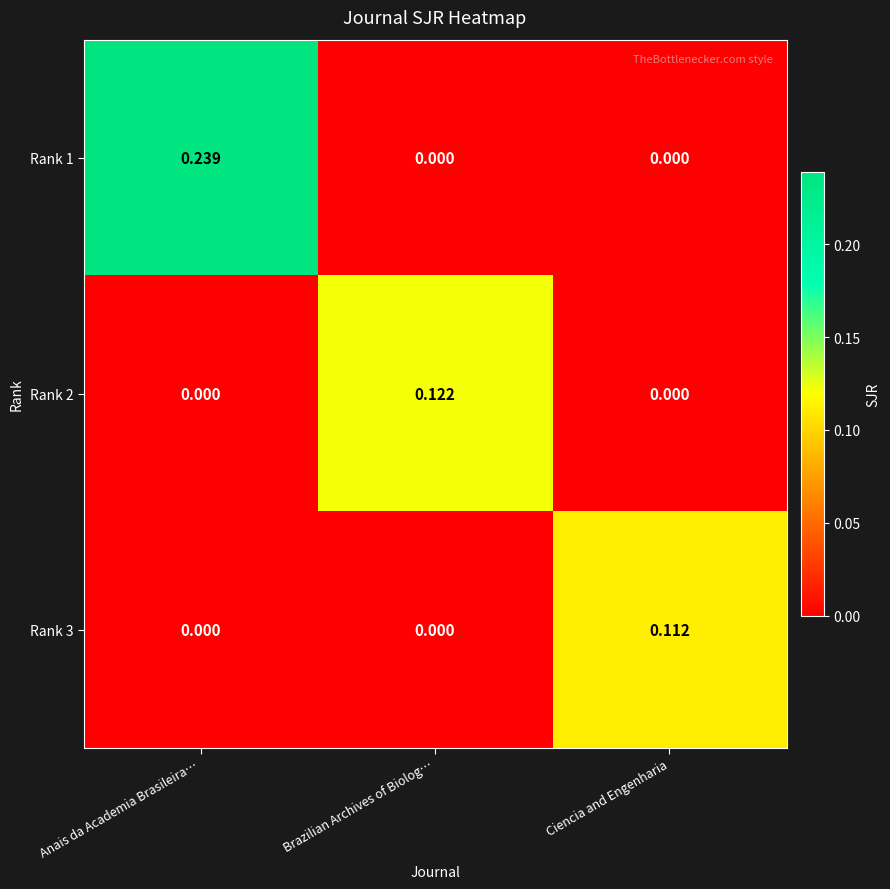

At which category is the sum across all series the highest?

Anais da Academia Brasileira…